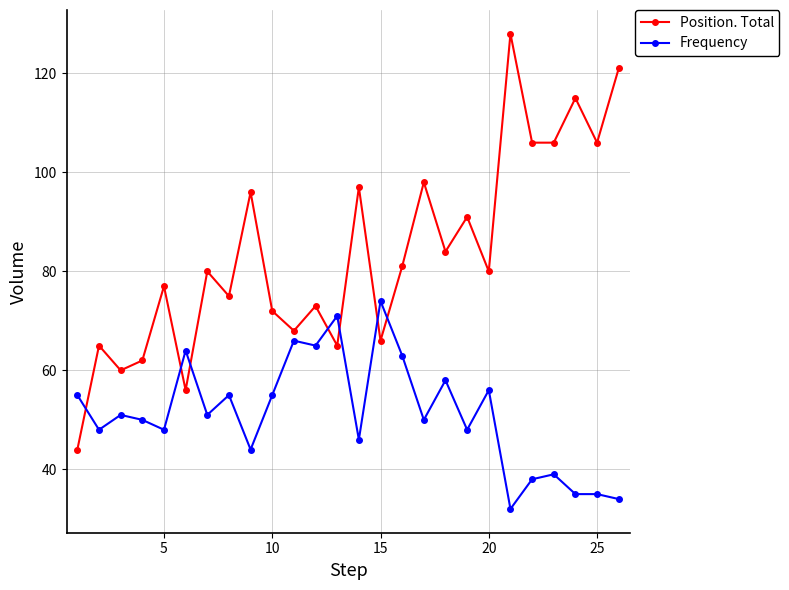

What is the value of the Position. Total point at the 17th from the left?

98